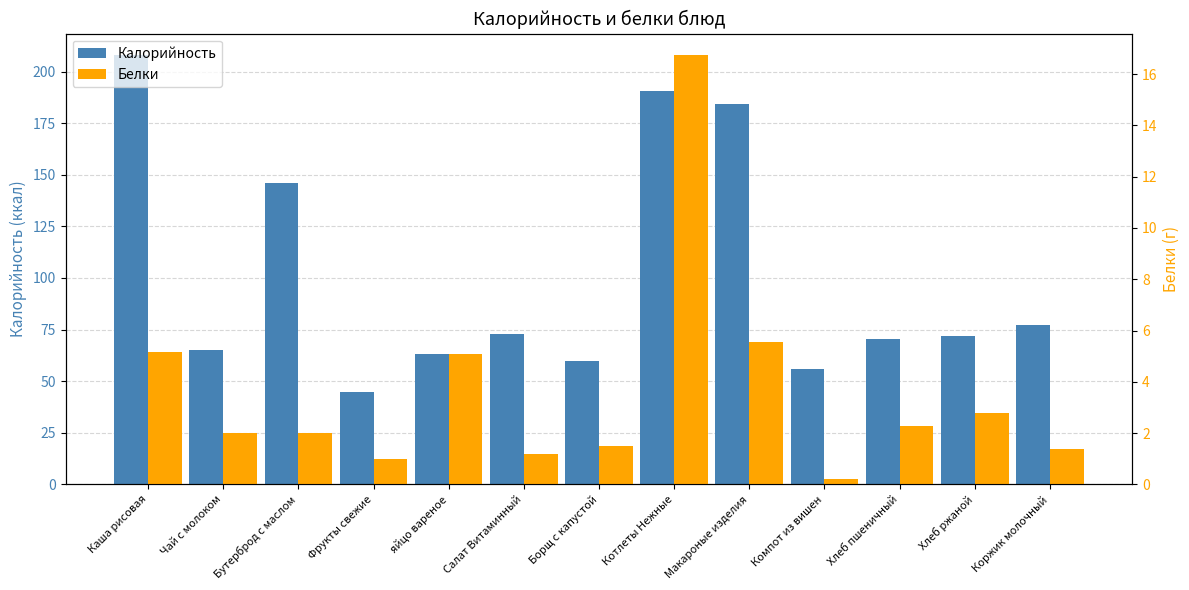

What are all the series names shown in the legend?

Калорийность, Белки